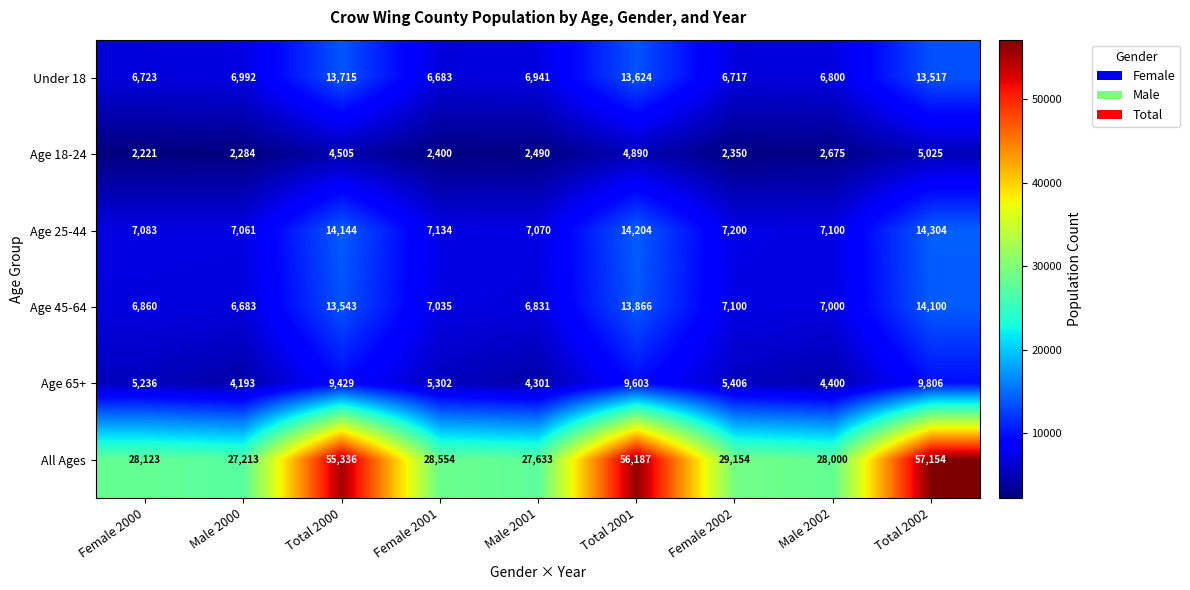

Which series has the largest total across all categories?

All Ages